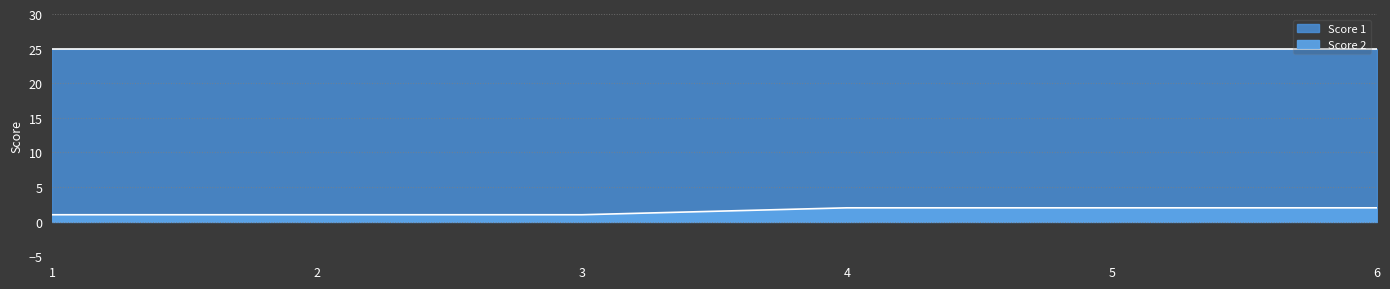

Which has a higher value, 4 or 1?

4